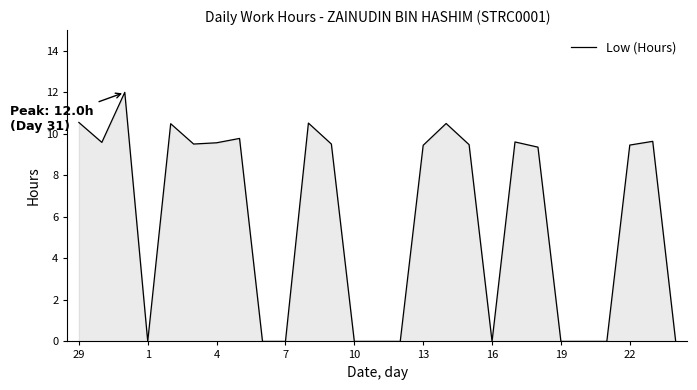

How many distinct data groups are displayed?

1